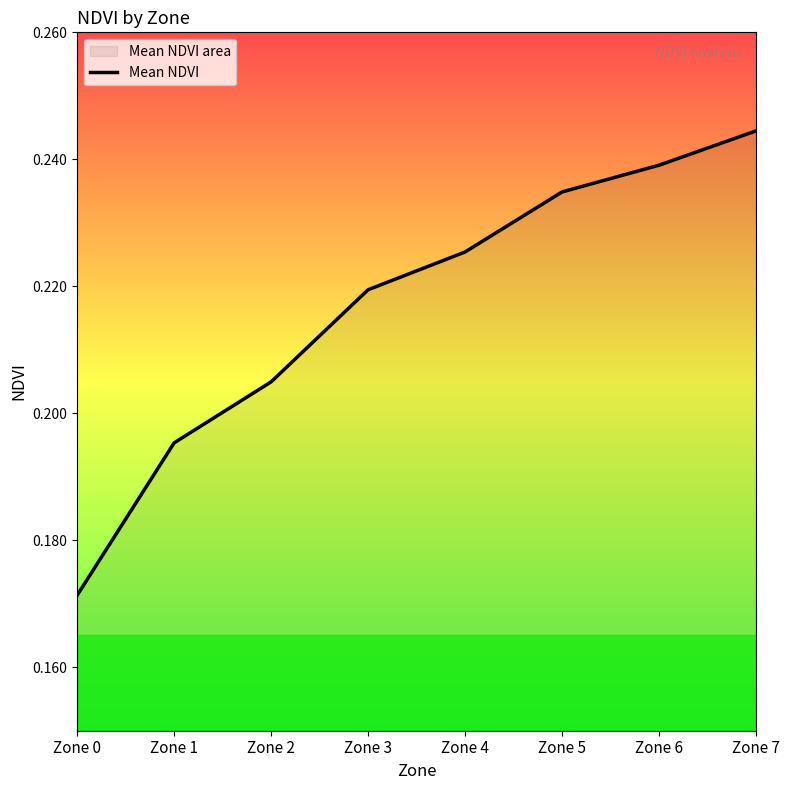

At which label is the value closest to 0?

Zone 0